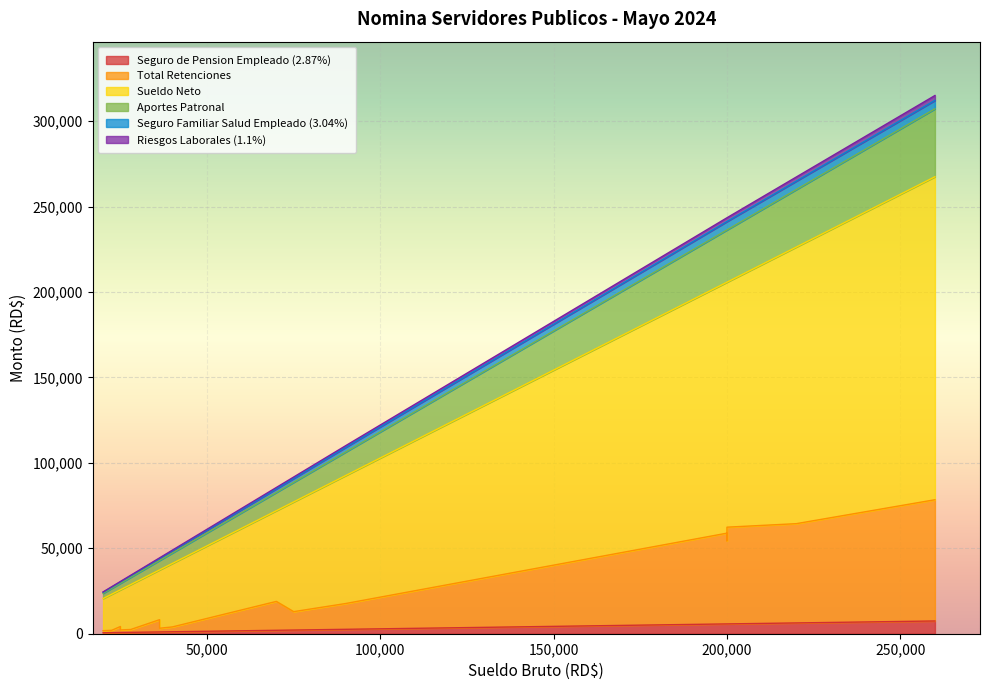

The Seguro de Pension Empleado (2.87%) series shows 6314.0 at 10. True or false?

True